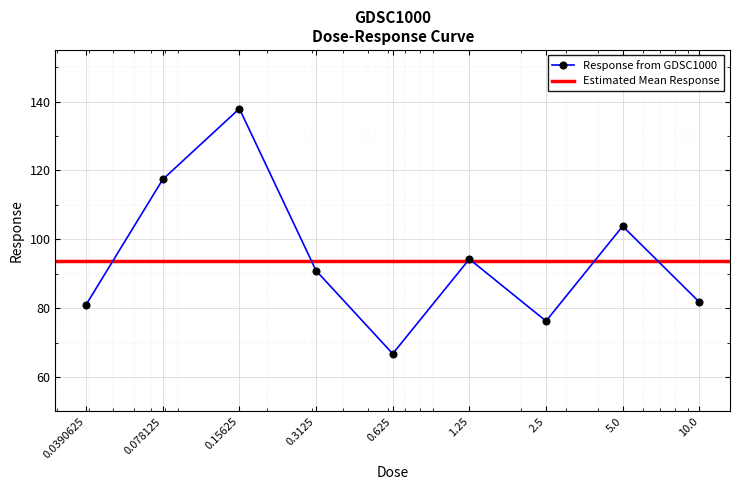

Which category has the lowest value across all series?

0.625